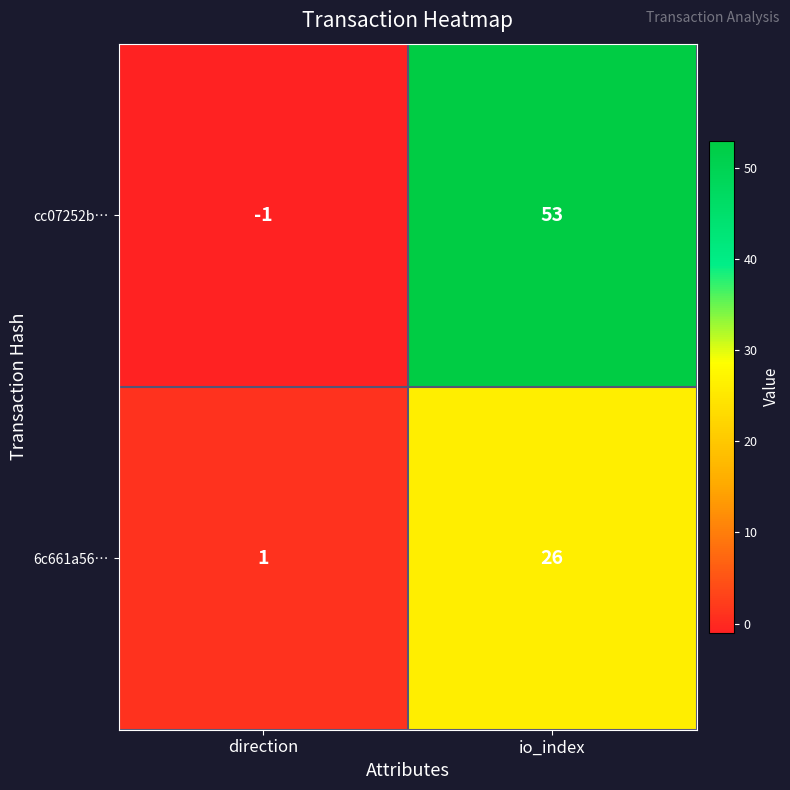

What is the difference between the highest and lowest values at io_index?

27